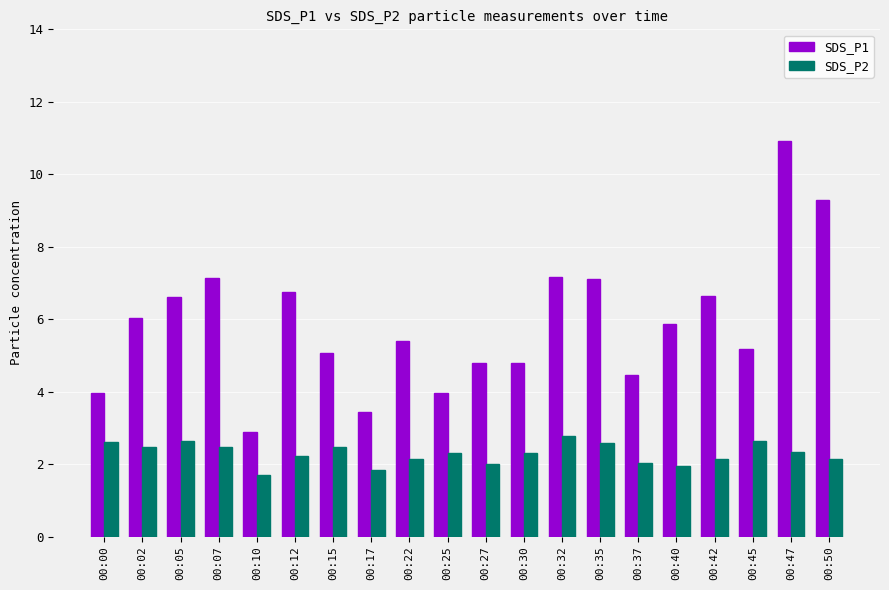

What is the highest value of the SDS_P2 series?

2.8